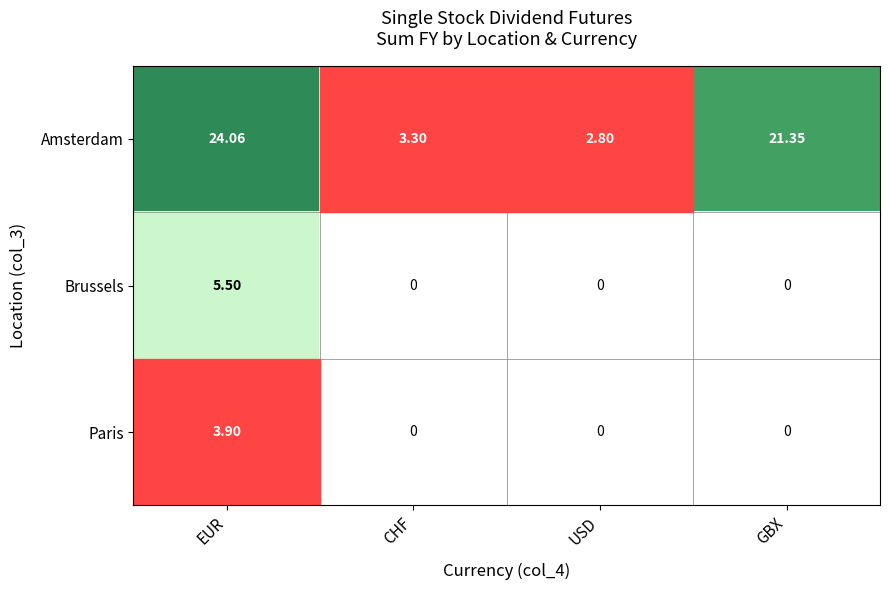

How many categories are shown in the chart?

4